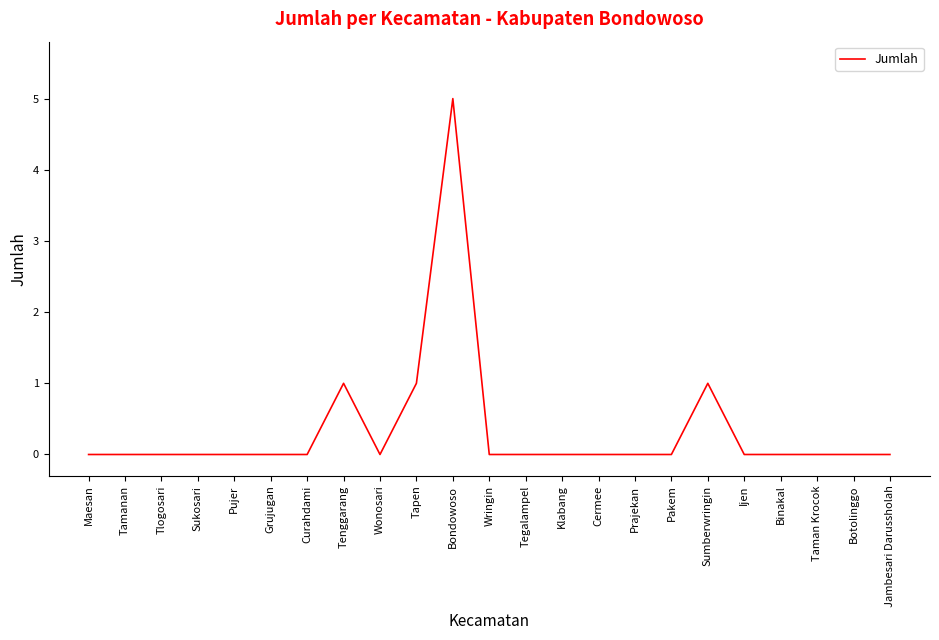

At which category does the chart reach its peak across all series?

Bondowoso